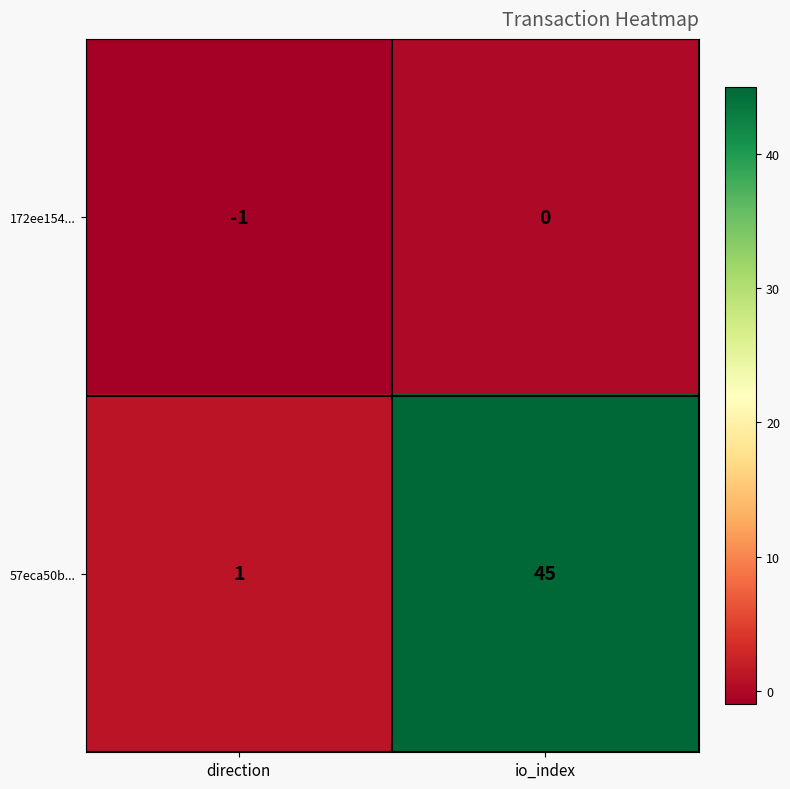

The 57eca50b... series shows 74 at io_index. True or false?

False